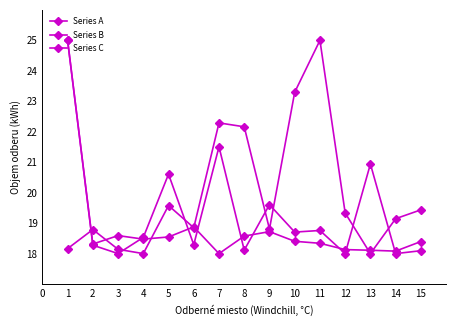

Rank the series by their average value, from highest to lowest.

Series B, Series A, Series C